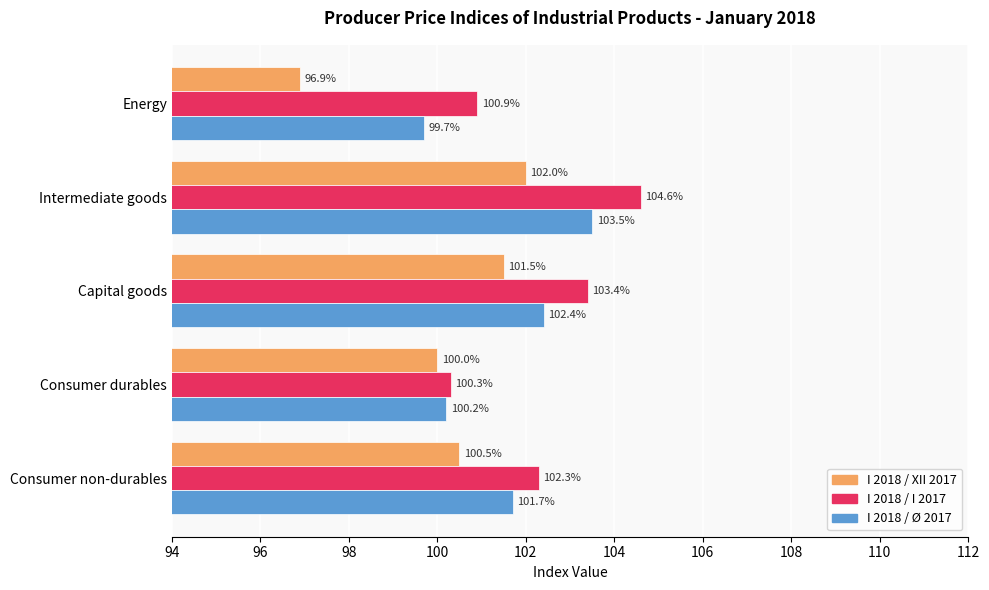

The I 2018 / I 2017 series shows 174.3 at Consumer durables. True or false?

False